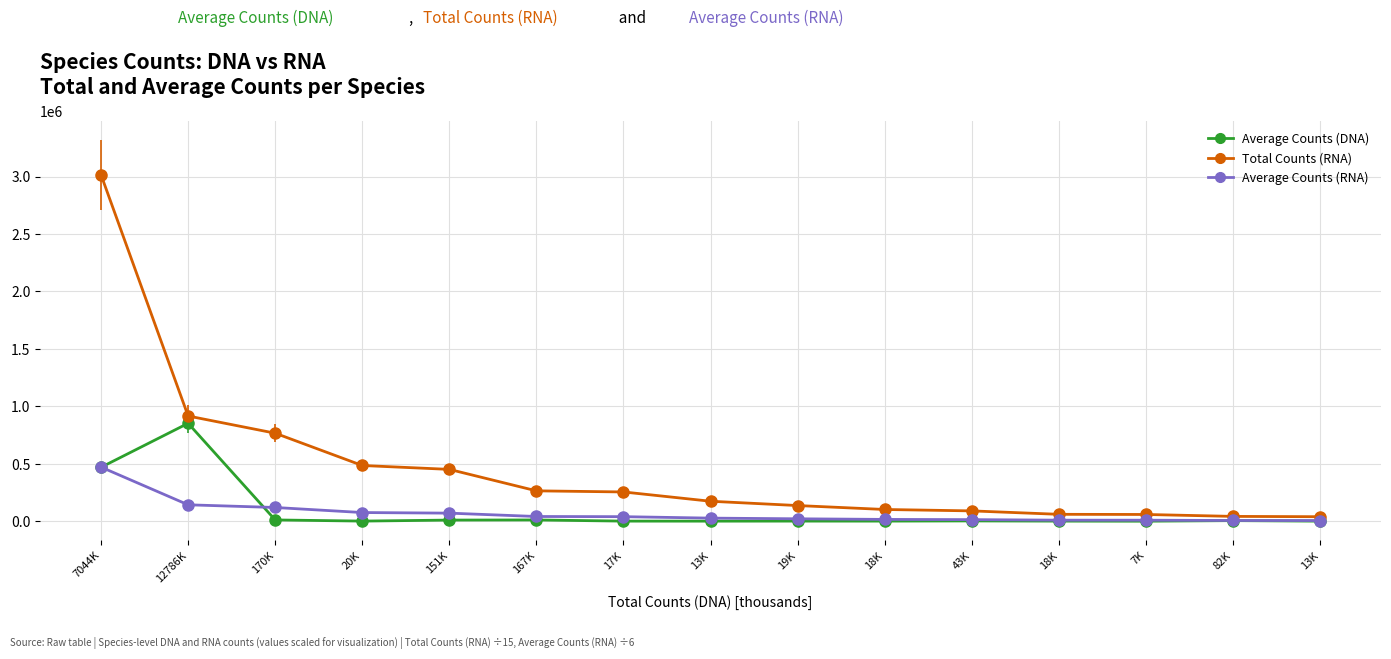

How many distinct data groups are displayed?

3